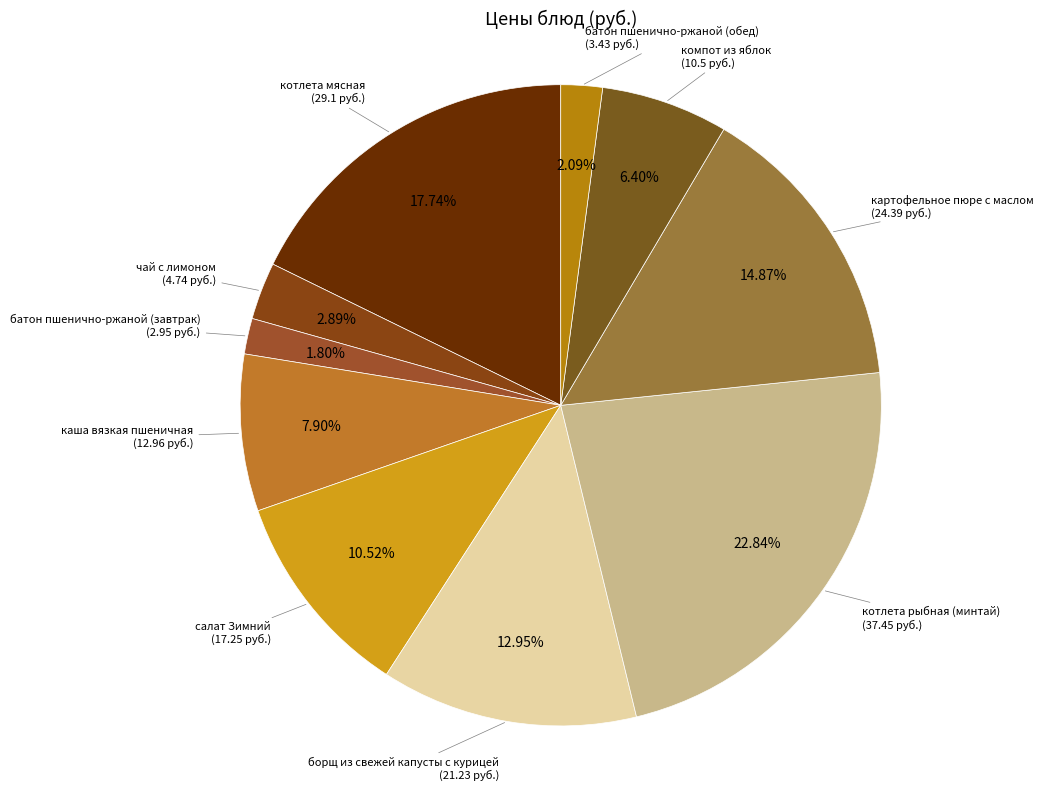

Which slice is the largest?

котлета рыбная (минтай)